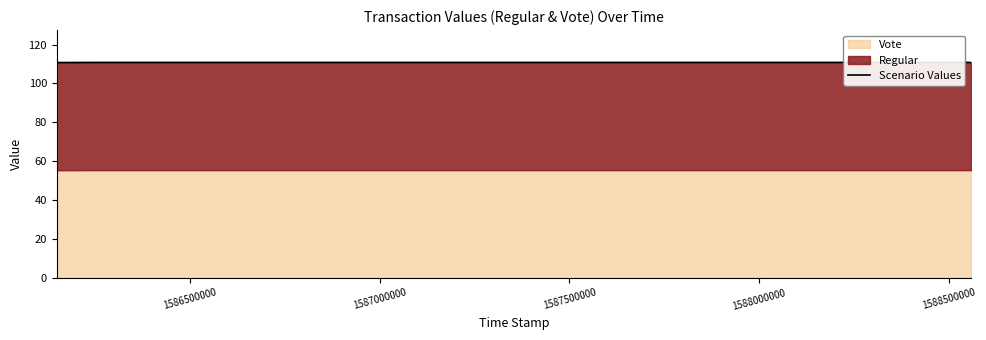

Which category has the highest value across all series?

1586500000